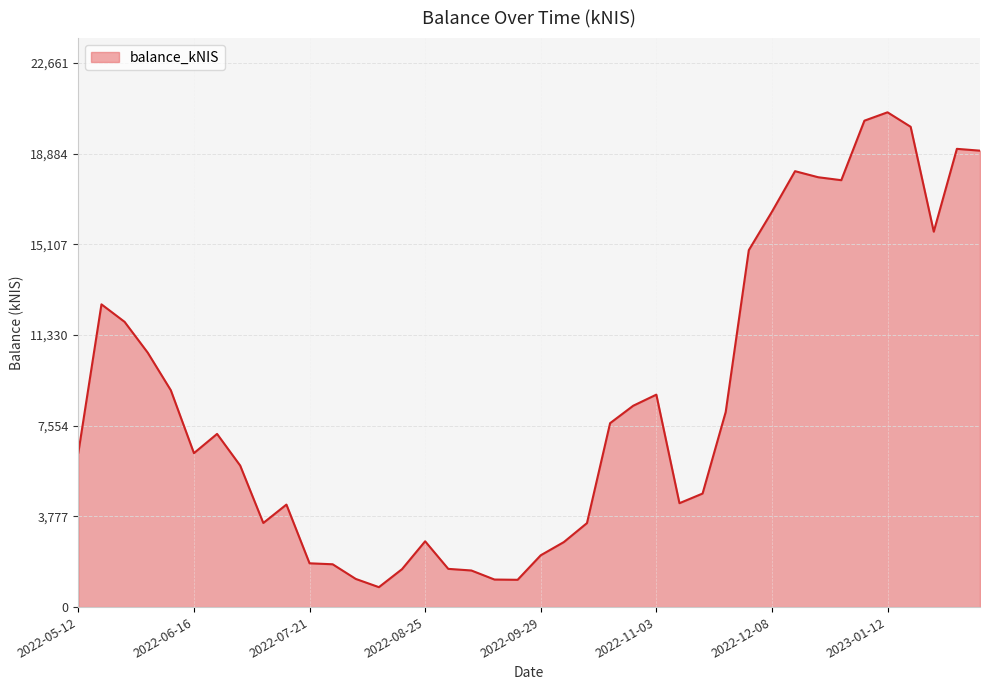

True or false: the data has more than 2 interior local peaks.

True